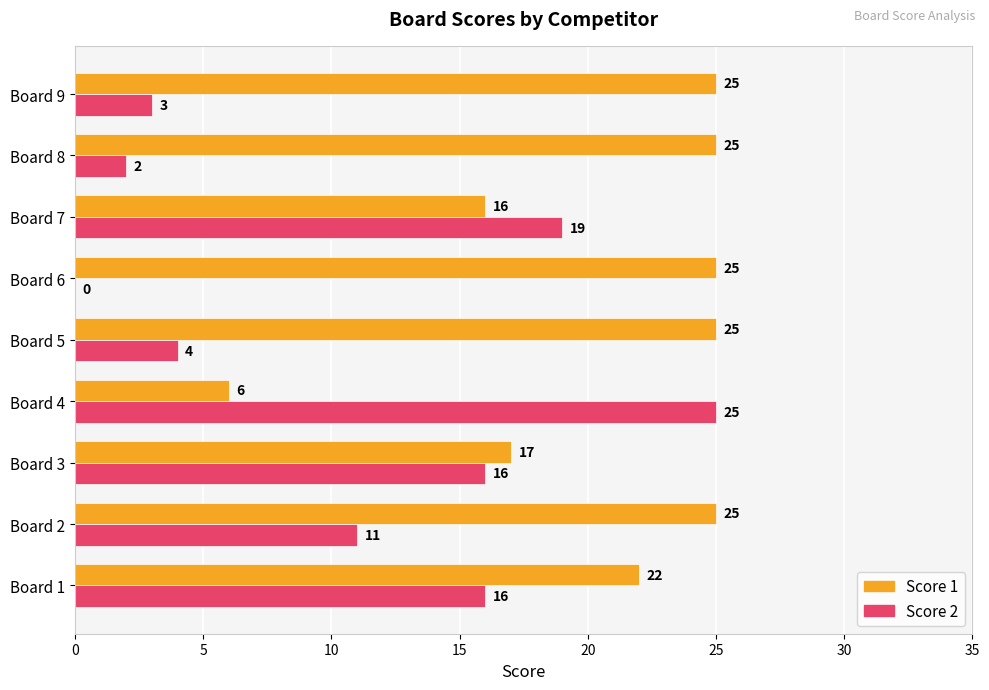

Which series has the widest spread of values?

Score 2